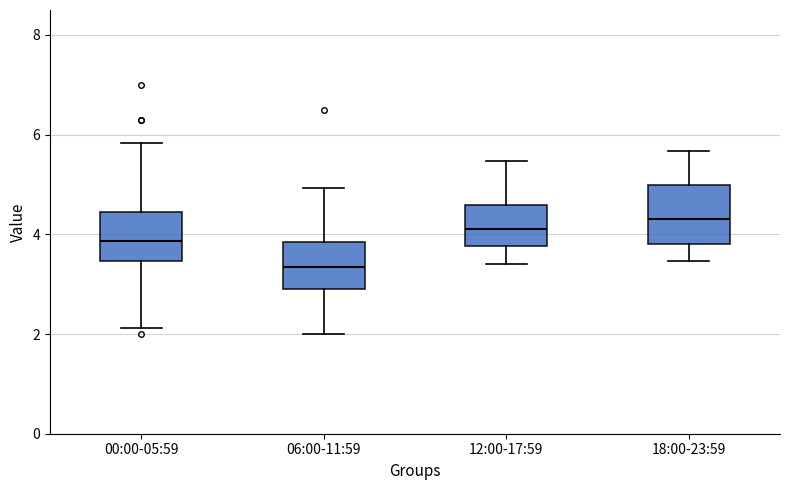

Comparing the boxes themselves (not the whiskers), which one is the tallest?

18:00-23:59